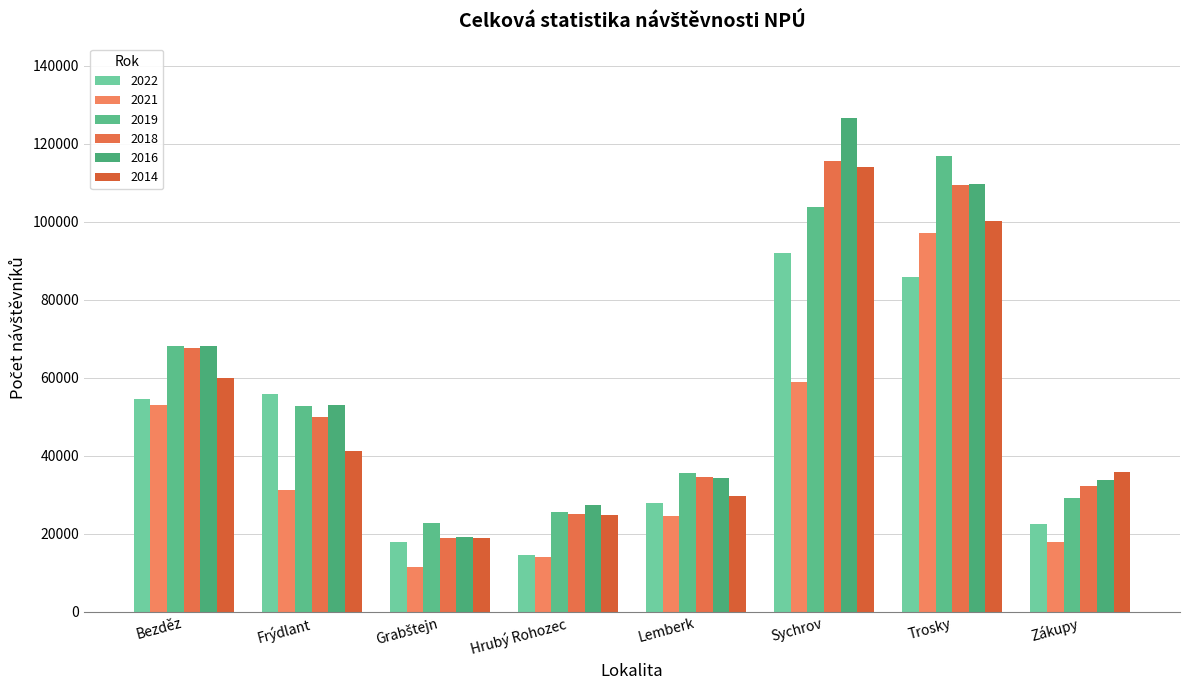

At Bezděz, list the series in order from smallest to largest.

2021, 2022, 2014, 2018, 2019, 2016